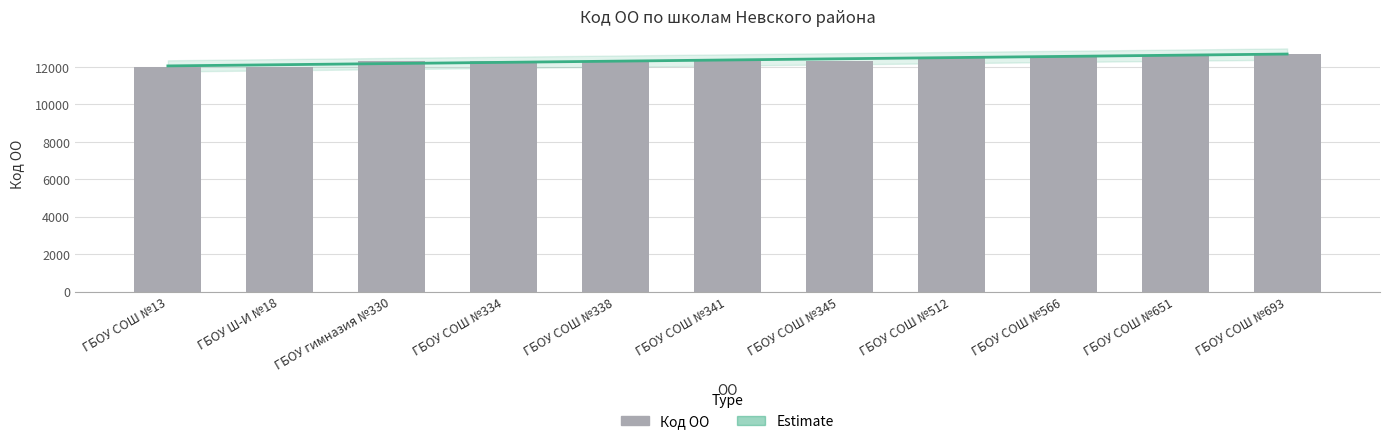

What is the maximum value shown in the chart?

12693